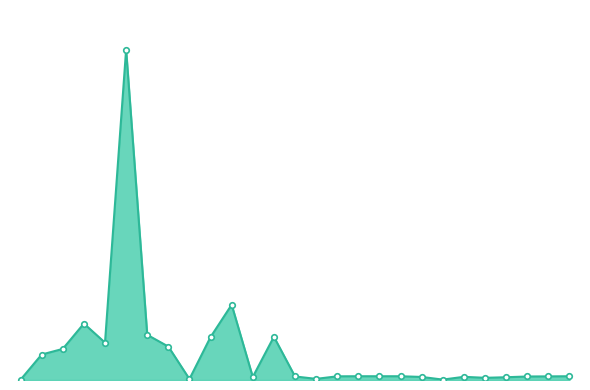

True or false: there are more than 2 points higher than both neighbors.

True